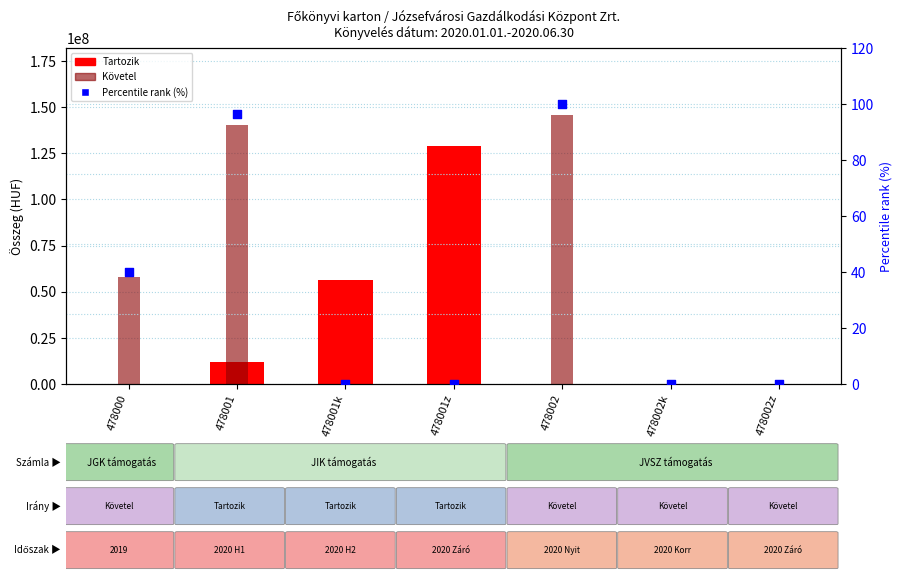

What are all the series names shown in the legend?

Tartozik, Követel, Percentile rank (%)